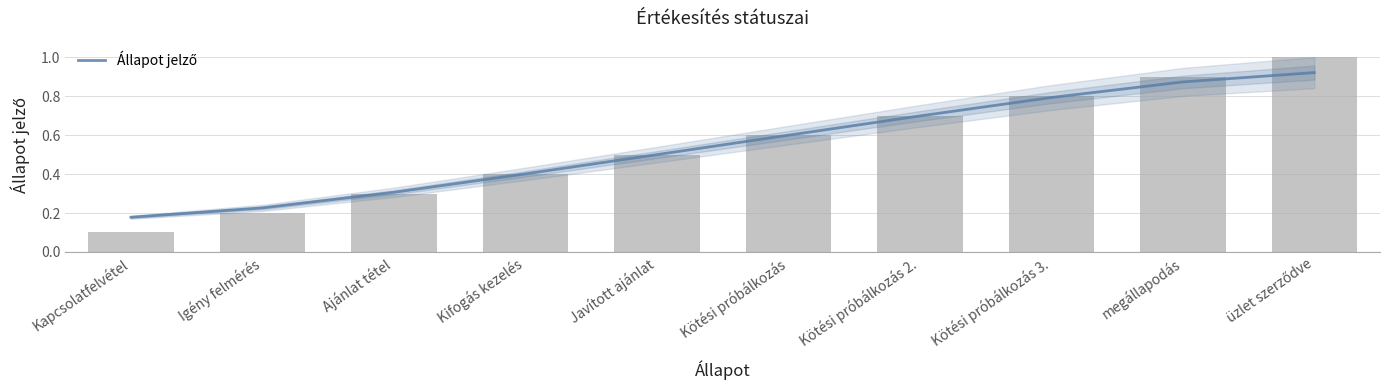

Between Javított ajánlat and Igény felmérés, which is larger?

Javított ajánlat